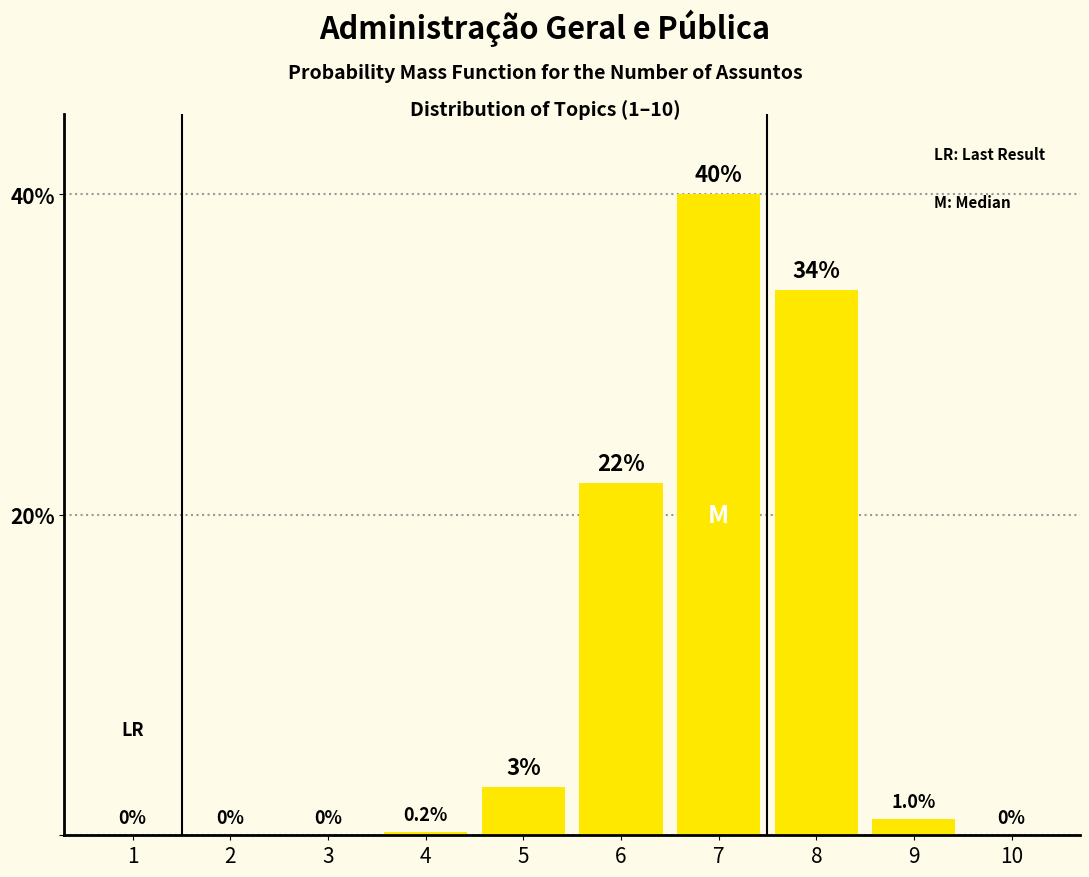

Reading left to right, transcribe all the data shown in this chart.

1=0.0	2=0.0	3=0.0	4=0.2	5=3.0	6=22.0	7=40.0	8=34.0	9=1.0	10=0.0